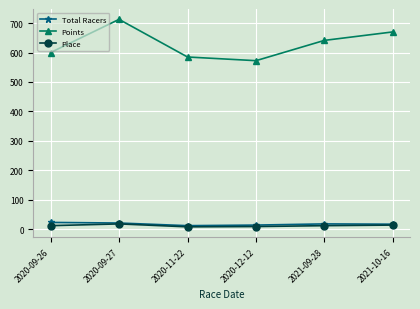

What is the label of the 3rd point from the right?

2020-12-12